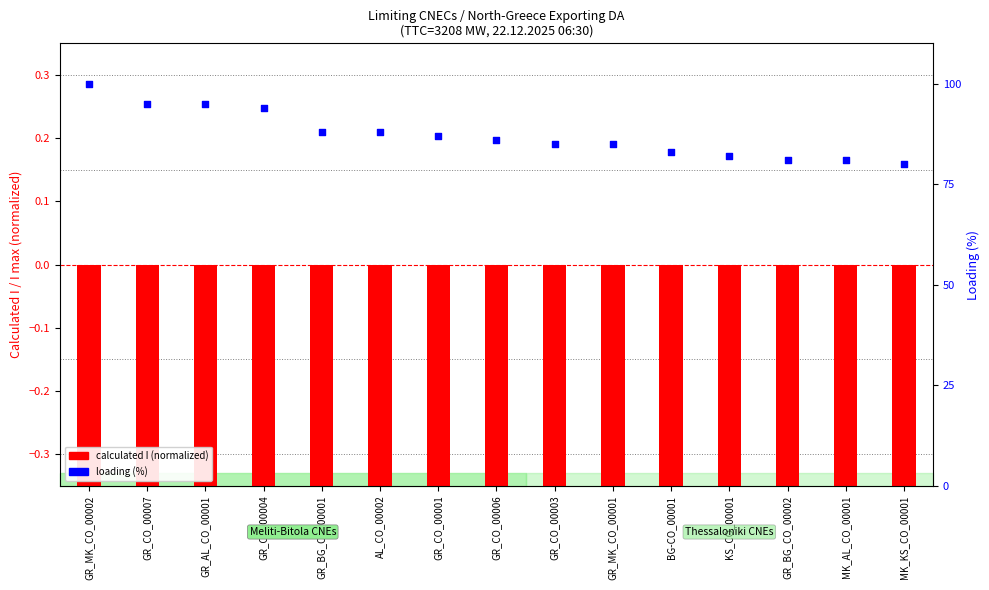

Is the value of calculated I (normalized) at KS_CO_00001 greater than the value of loading (%) at GR_MK_CO_00002?

No